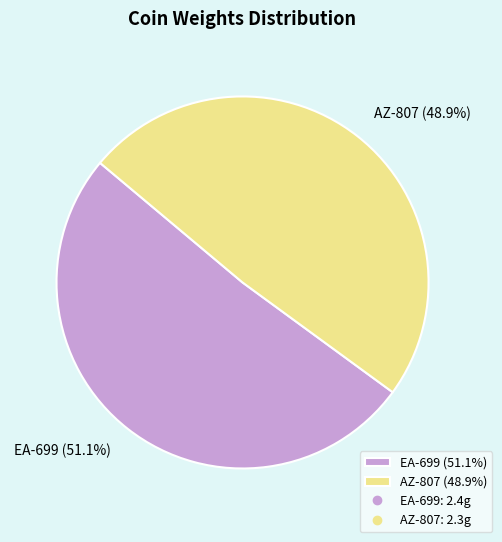

The EA-699 slice represents 39% of the pie. True or false?

False